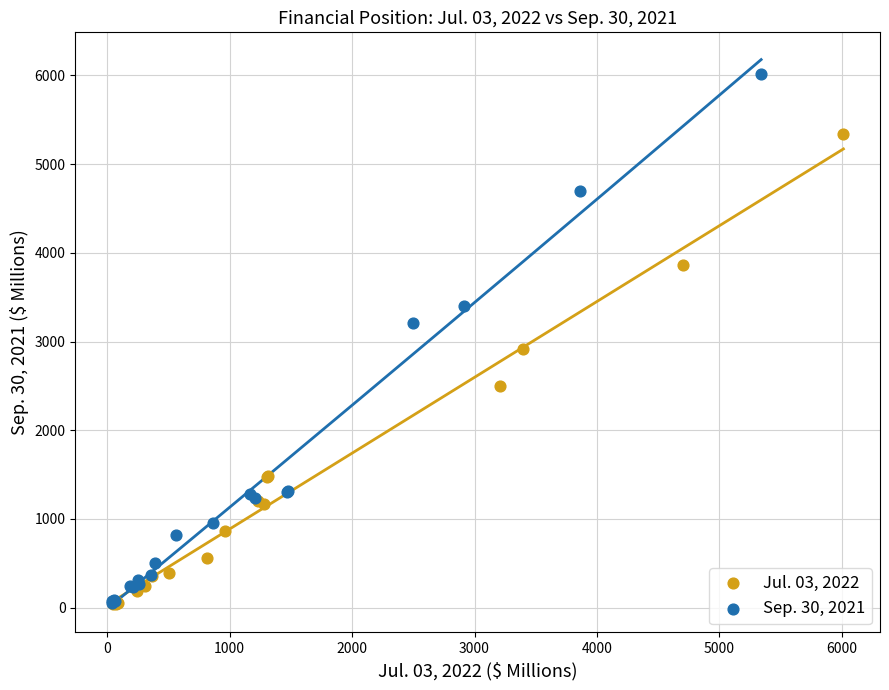

Which series has the widest spread of Y values?

Sep. 30, 2021